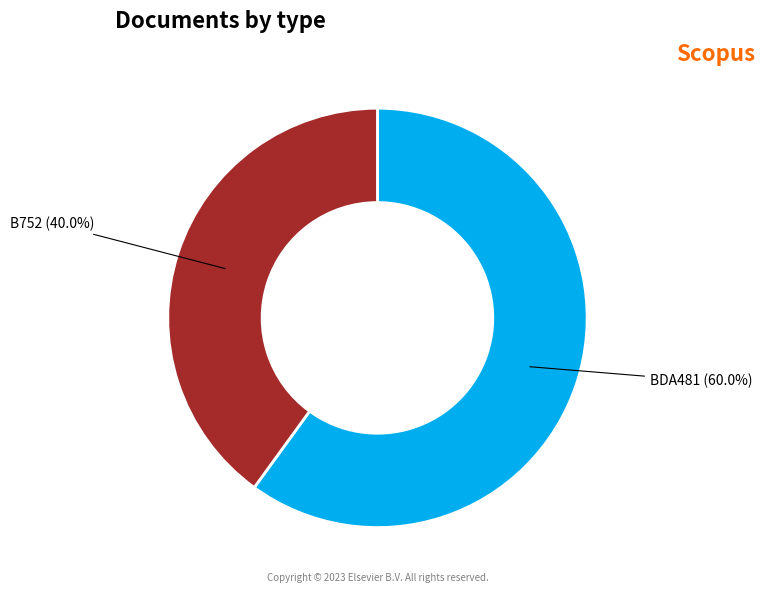

Combined, what portion of the pie is BDA481 and B752?

100.0%